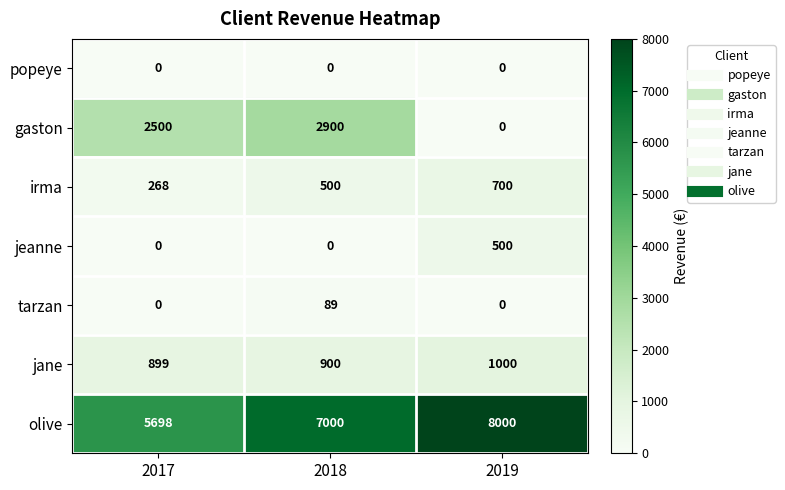

Between 2018 and 2019, which series saw the biggest shift?

gaston